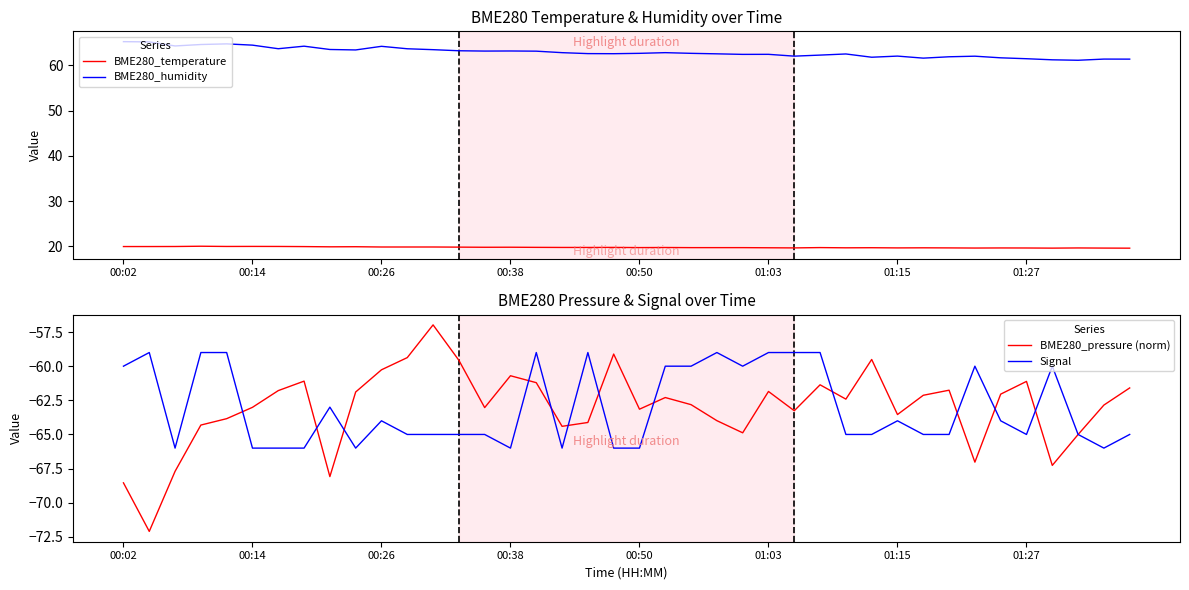

What is the difference between the second highest and second lowest values in the BME280_pressure (norm) series?

9.4